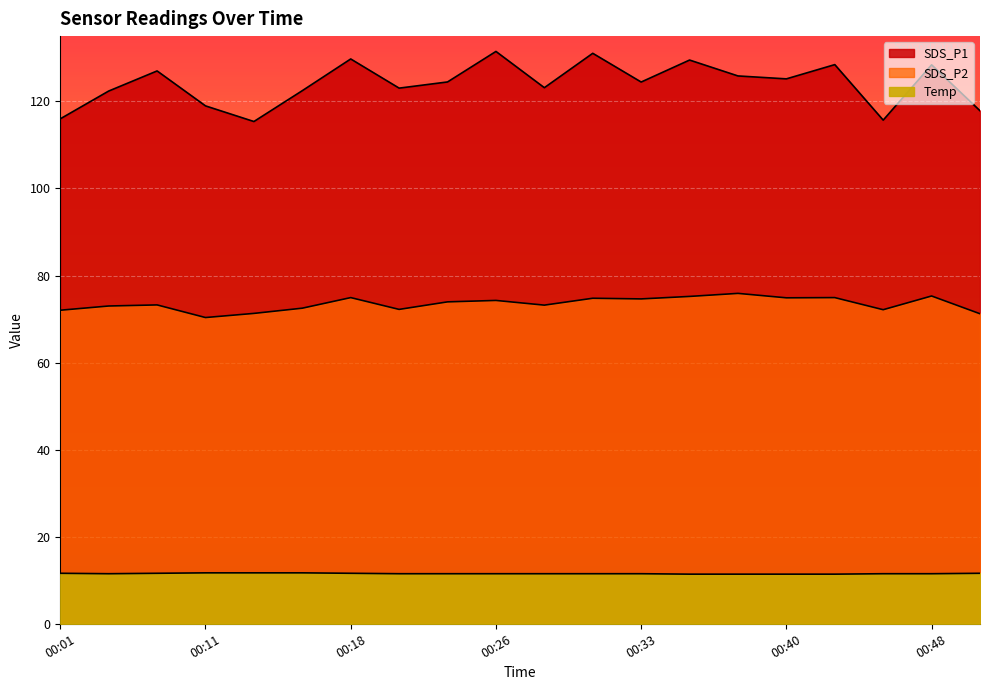

List the series in order of their overall mean, lowest first.

Temp, SDS_P2, SDS_P1